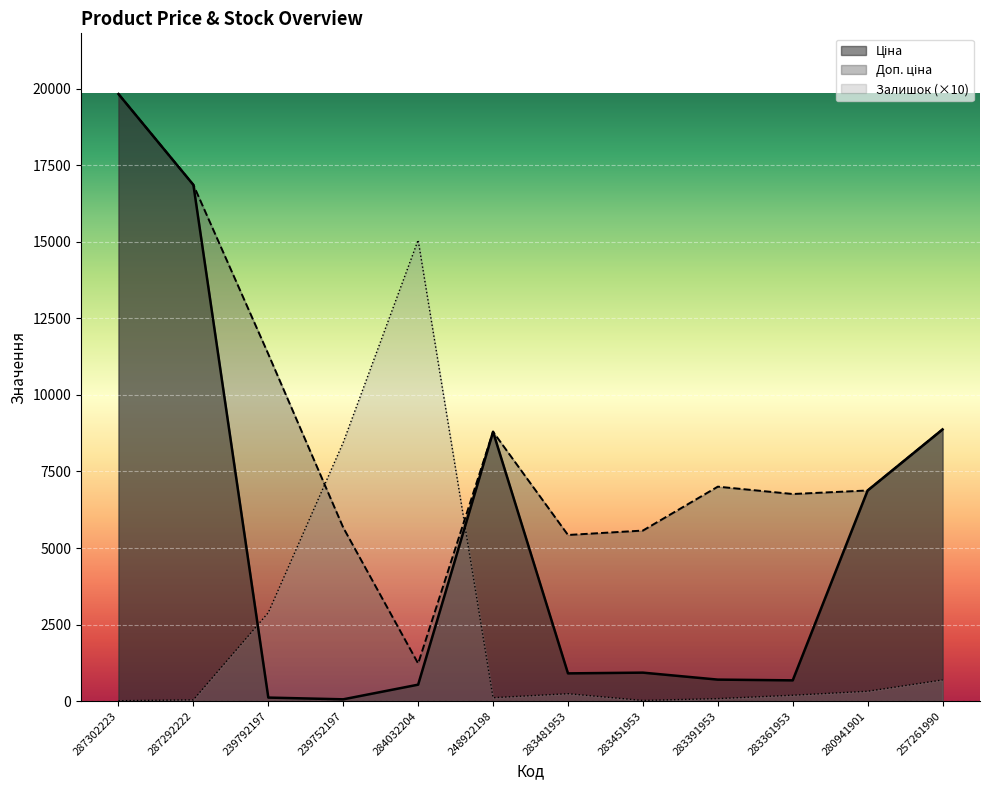

Reading right to left, list all the values displayed in this chart.

Ціна: 257261990=8874.6	280941901=6879.5	283361953=676.4	283391953=700.4	283451953=928.3	283481953=904.3	248922198=8797.6	284032204=535.4	239752197=56.7	239792197=113.3	287292222=16863.2	287302223=19831.1
Доп. ціна: 257261990=8874.6	280941901=6879.5	283361953=6764.4	283391953=7004.3	283451953=5569.9	283481953=5425.9	248922198=8797.6	284032204=1227.2	239752197=5667.0	239792197=11334.0	287292222=16863.2	287302223=19831.1
Залишок: 257261990=690.0	280941901=320.0	283361953=190.0	283391953=80.0	283451953=20.0	283481953=240.0	248922198=110.0	284032204=15060.0	239752197=8450.0	239792197=2890.0	287292222=40.0	287302223=10.0